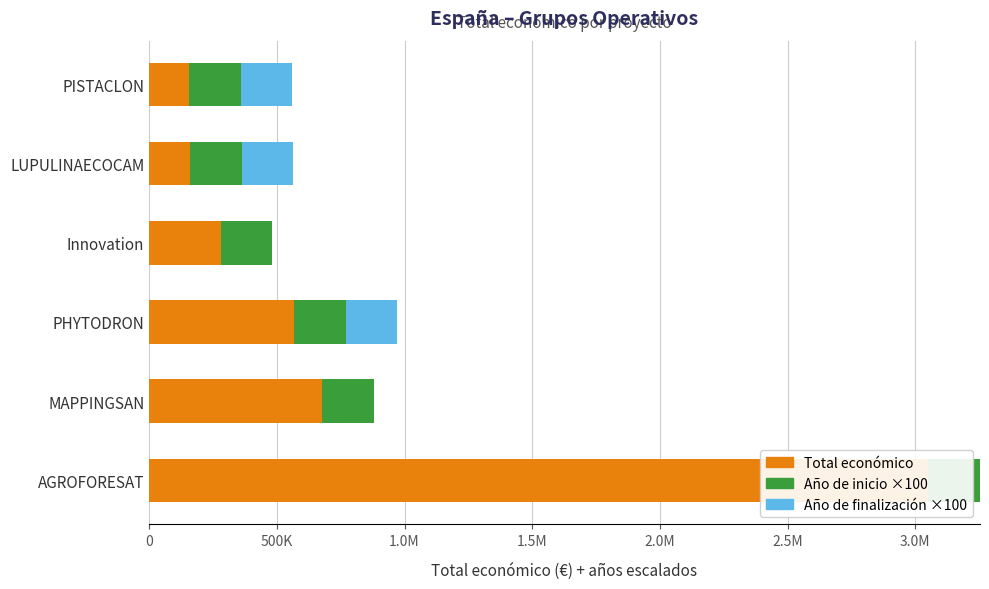

Reading right to left, list all the values displayed in this chart.

Total económico: 157500	161050	280962	567924	677425	3051573
Año de inicio ×100: 201800	201800	201800	202100	201800	201800
Año de finalización ×100: 202100	202100	0	202300	0	0